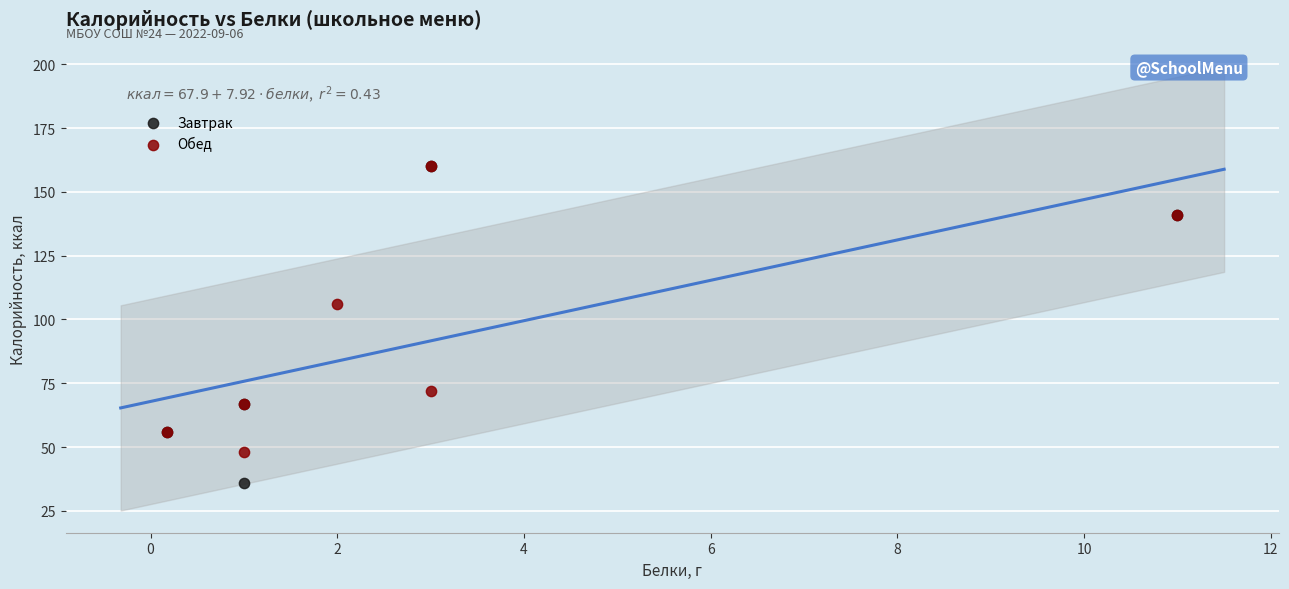

Which series contains the lowest Y value?

Завтрак